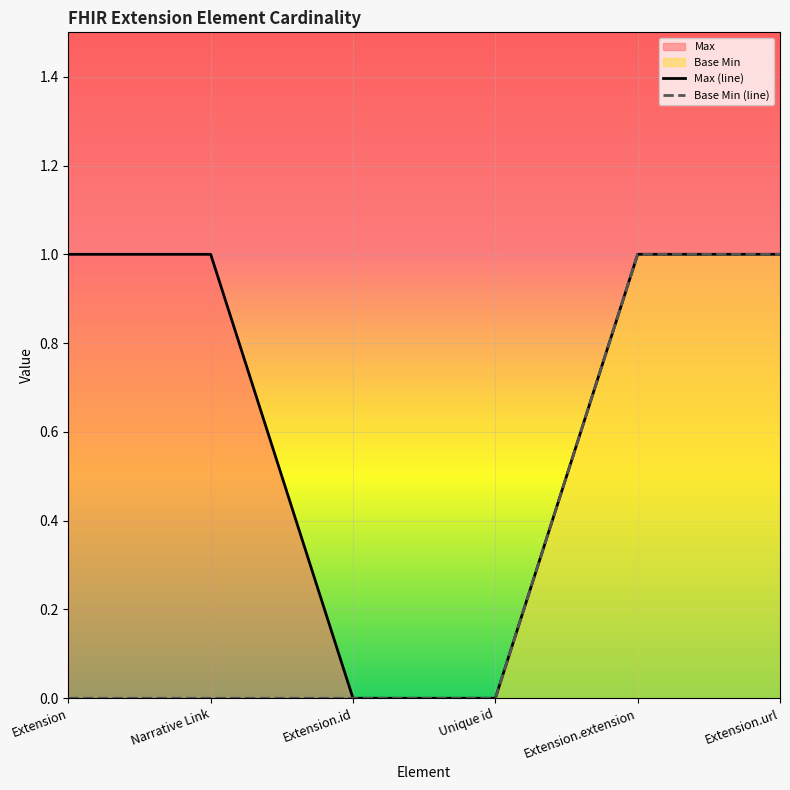

What is the label of the 1st point from the left?

Extension